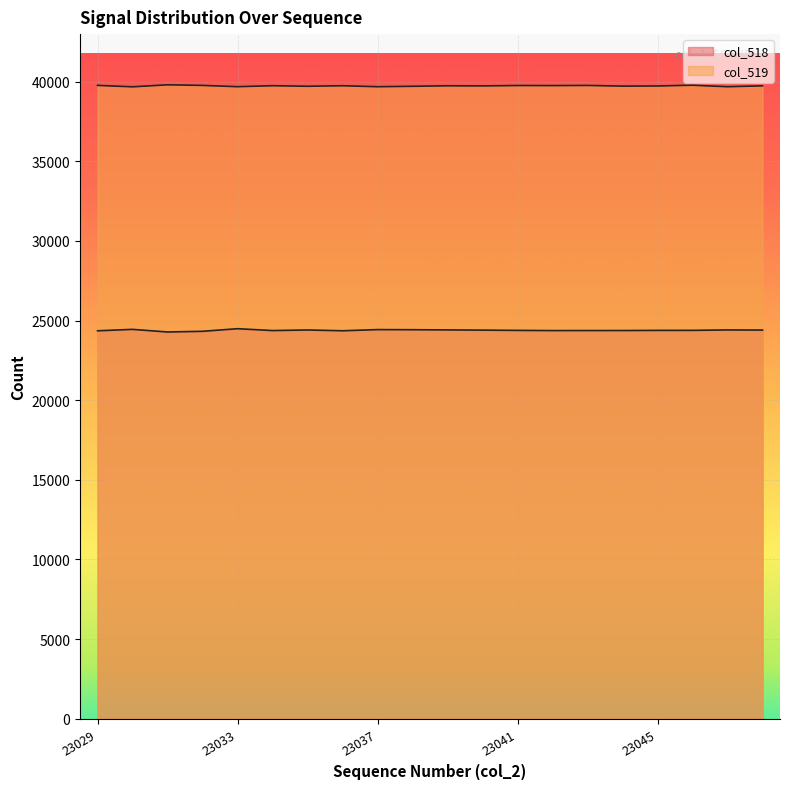

How many data points in col_519 are less than 39740?

10